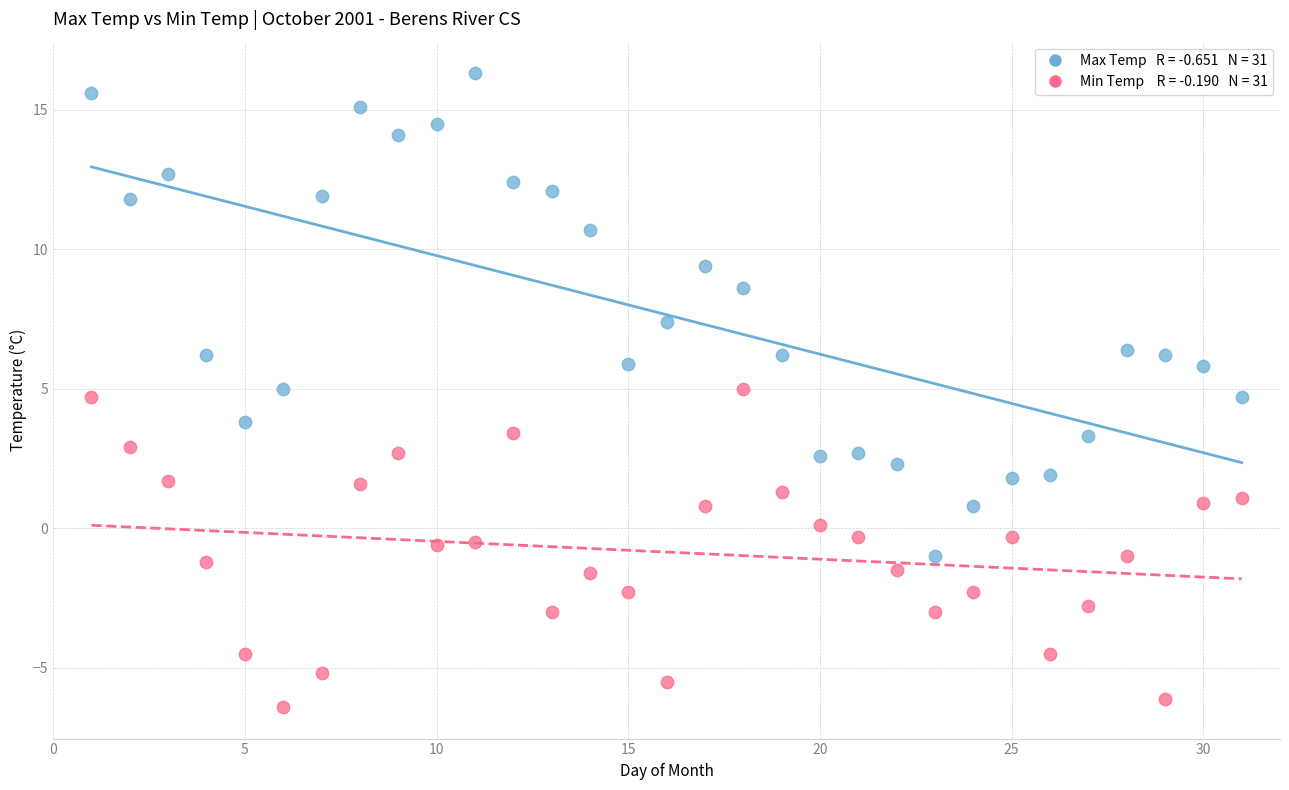

Across all data points, what is the range of Y values (max minus min)?

22.7